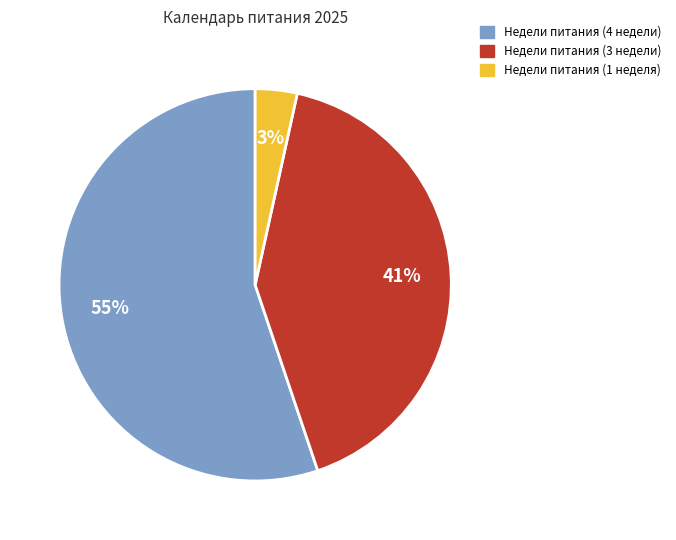

Is there a majority slice in this chart?

Yes